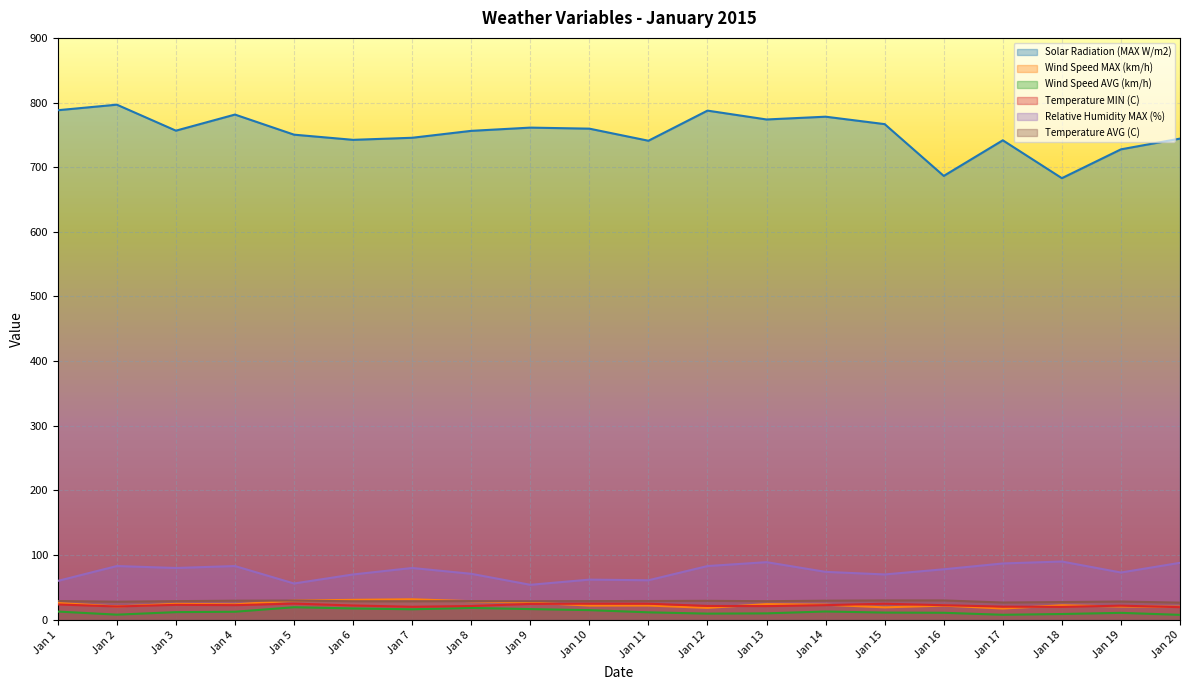

How many interior local valleys does the Wind Speed MAX (km/h) series have?

5